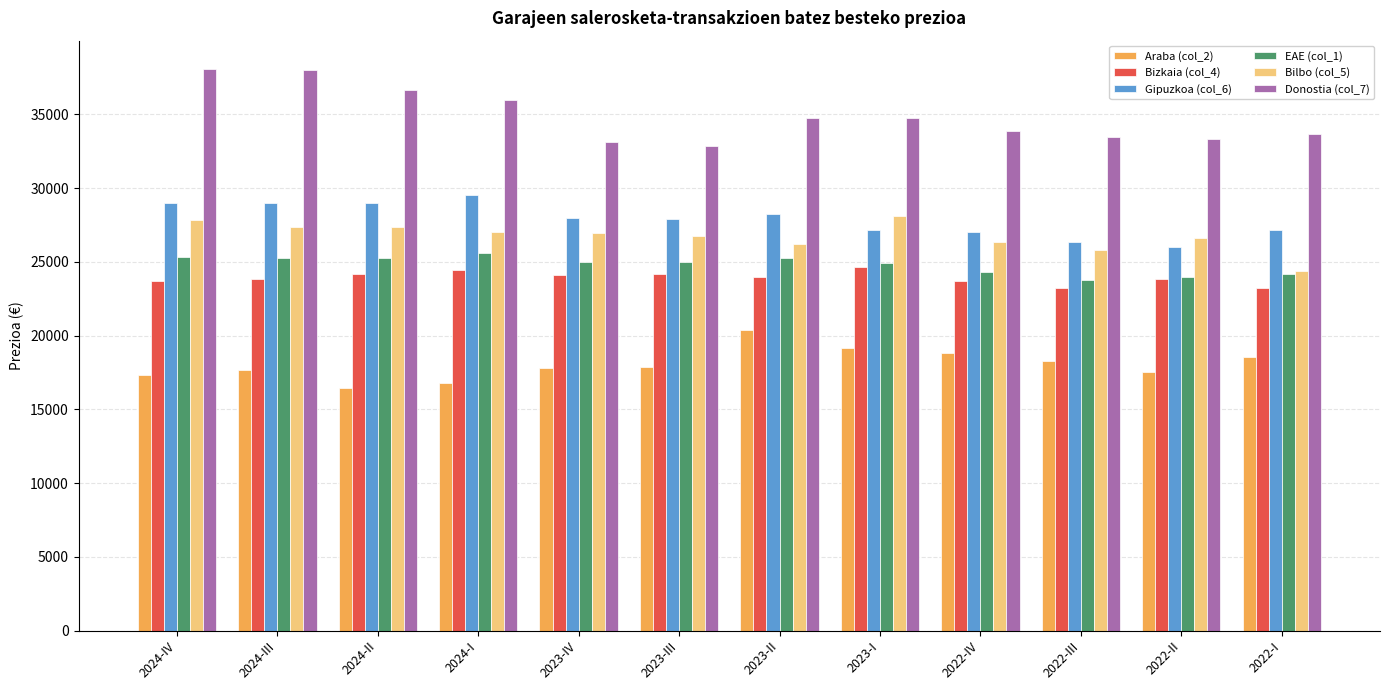

What is the average value of the Bilbo (col_5) series?

26732